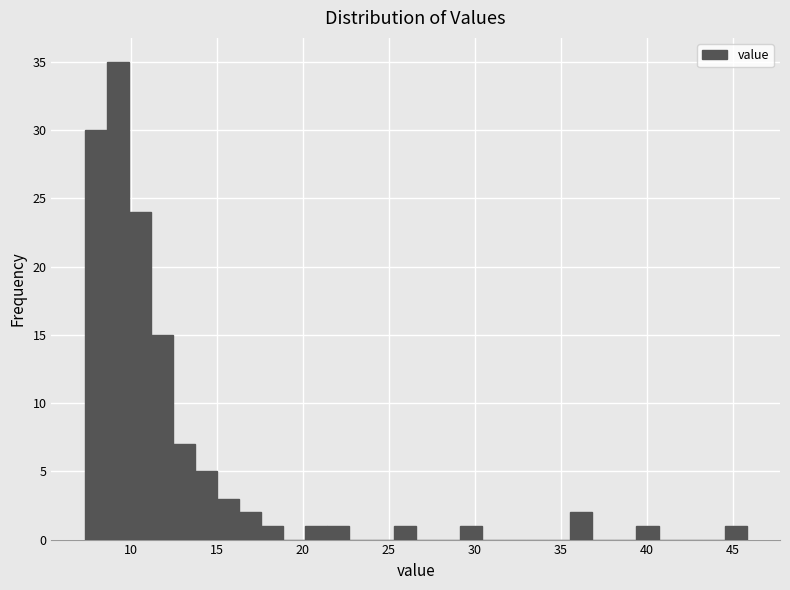

Around what value on the x-axis is the tallest bar? Give the approximate position of its centre, as read against the axis.

9.5